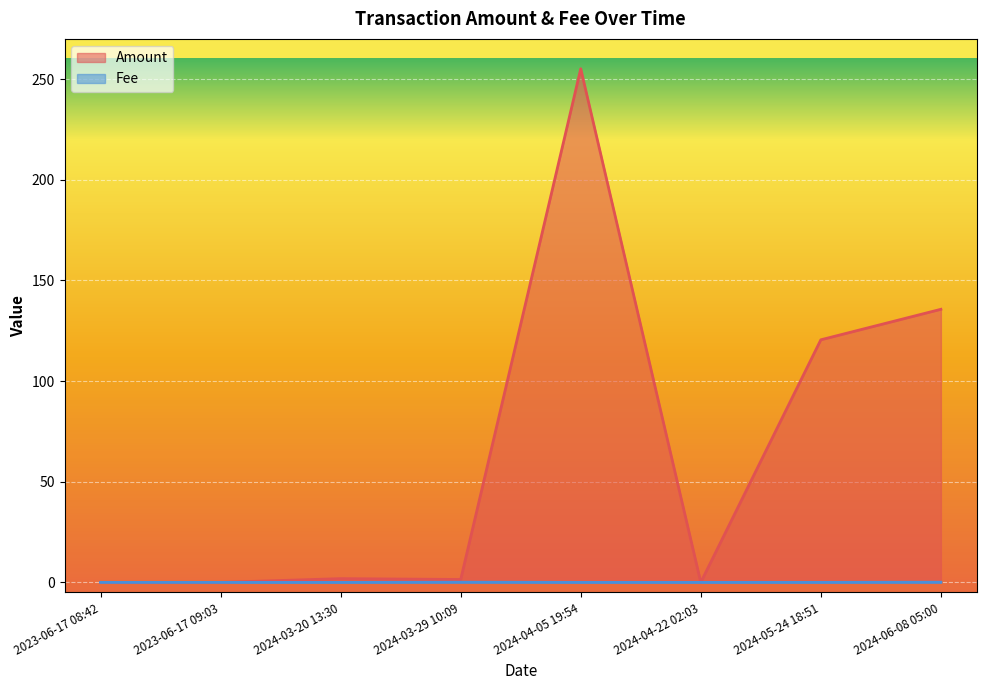

At which label does Amount first exceed 1?

2024-03-20 13:30